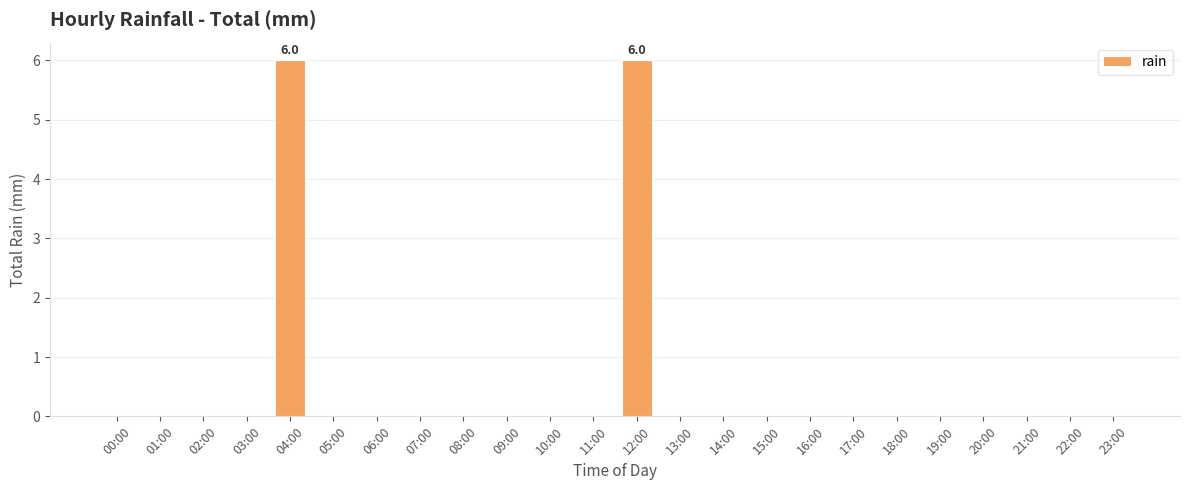

Reading left to right, what are all the values shown in this chart?

00:00=0	01:00=0	02:00=0	03:00=0	04:00=6	05:00=0	06:00=0	07:00=0	08:00=0	09:00=0	10:00=0	11:00=0	12:00=6	13:00=0	14:00=0	15:00=0	16:00=0	17:00=0	18:00=0	19:00=0	20:00=0	21:00=0	22:00=0	23:00=0